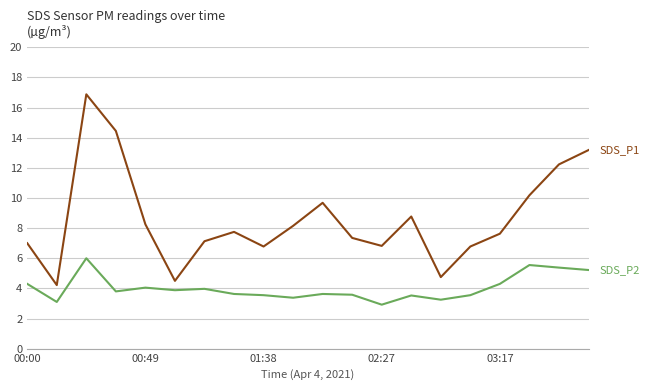

What is the minimum value shown in the chart?

2.9